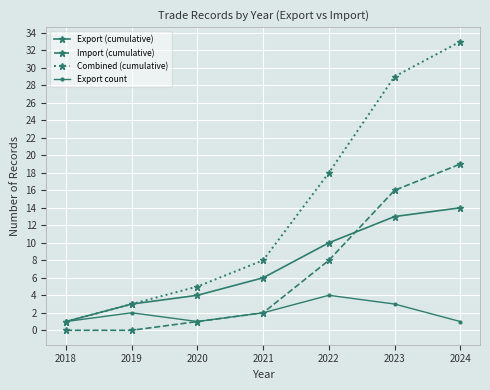

How many lines are shown in the chart?

4